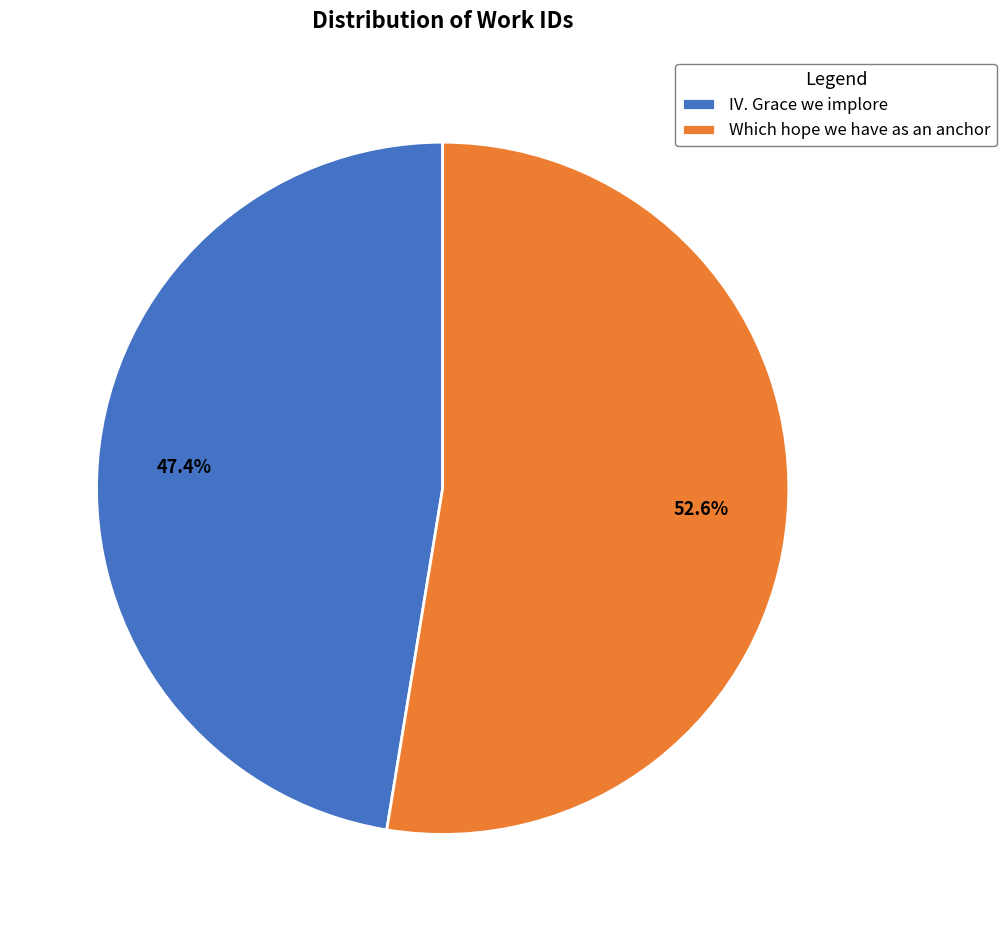

How many slices are in this pie chart?

2